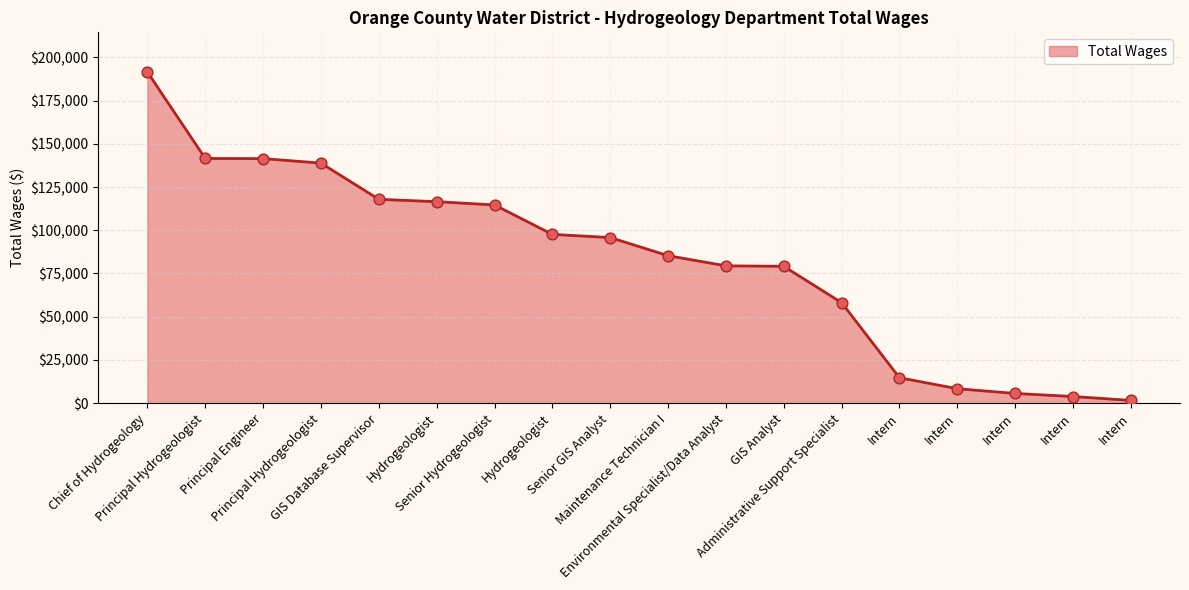

Approximately how many times larger is the value at Environmental Specialist/Data Analyst compared to Hydrogeologist?

0.8